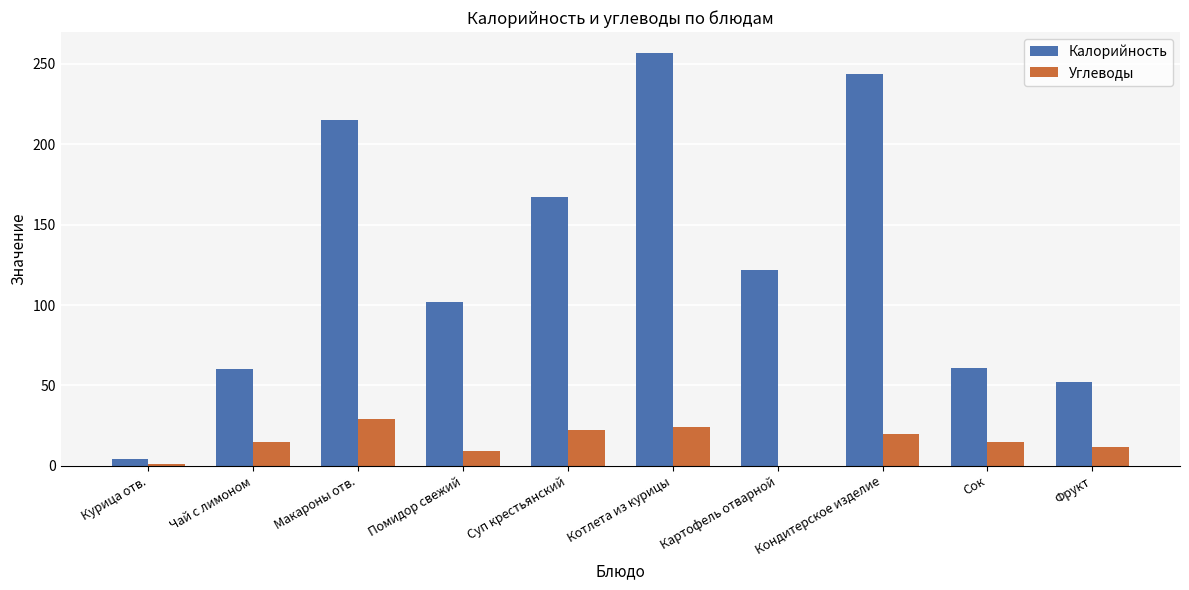

Which series has the largest total across all categories?

Калорийность